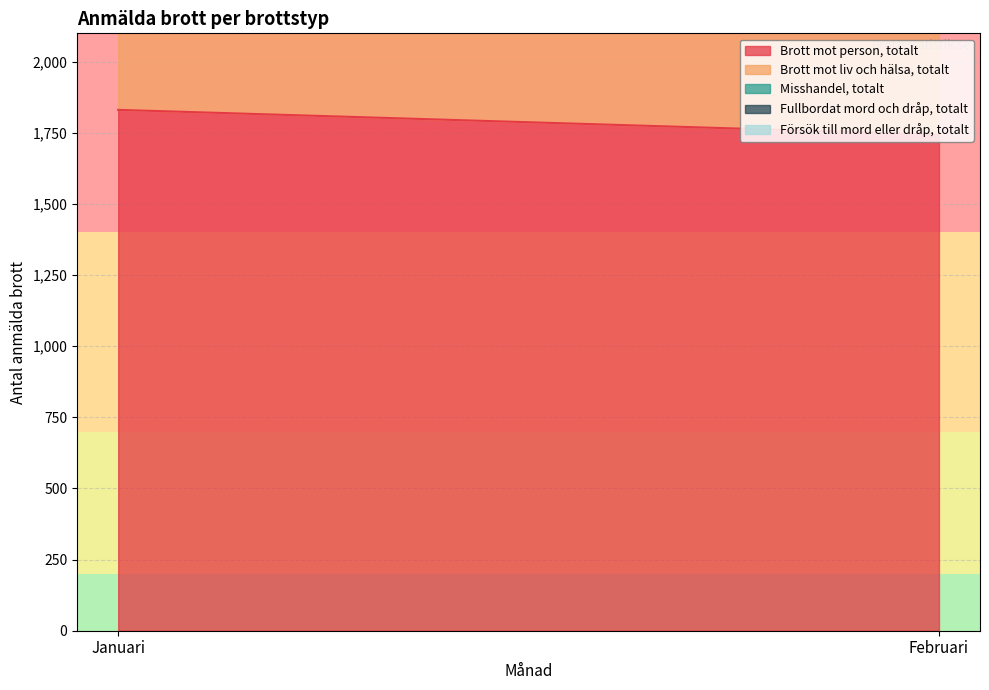

Reading left to right, extract all data points from this chart.

Brott mot person, totalt: Januari=1831	Februari=1744
Brott mot liv och hälsa, totalt: Januari=601	Februari=554
Misshandel, totalt: Januari=552	Februari=503
Fullbordat mord och dråp, totalt: Januari=4	Februari=4
Försök till mord eller dråp, totalt: Januari=4	Februari=2